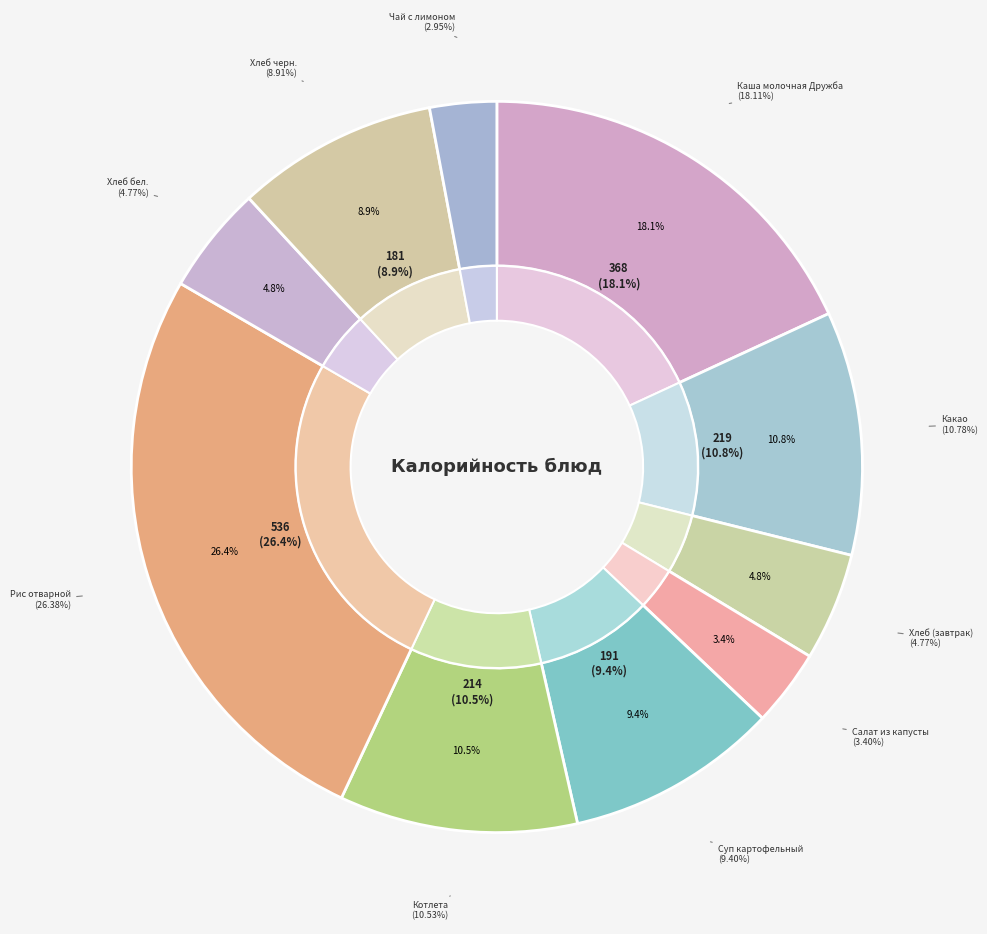

To the nearest percent, what percentage of the pie is Какао?

11%